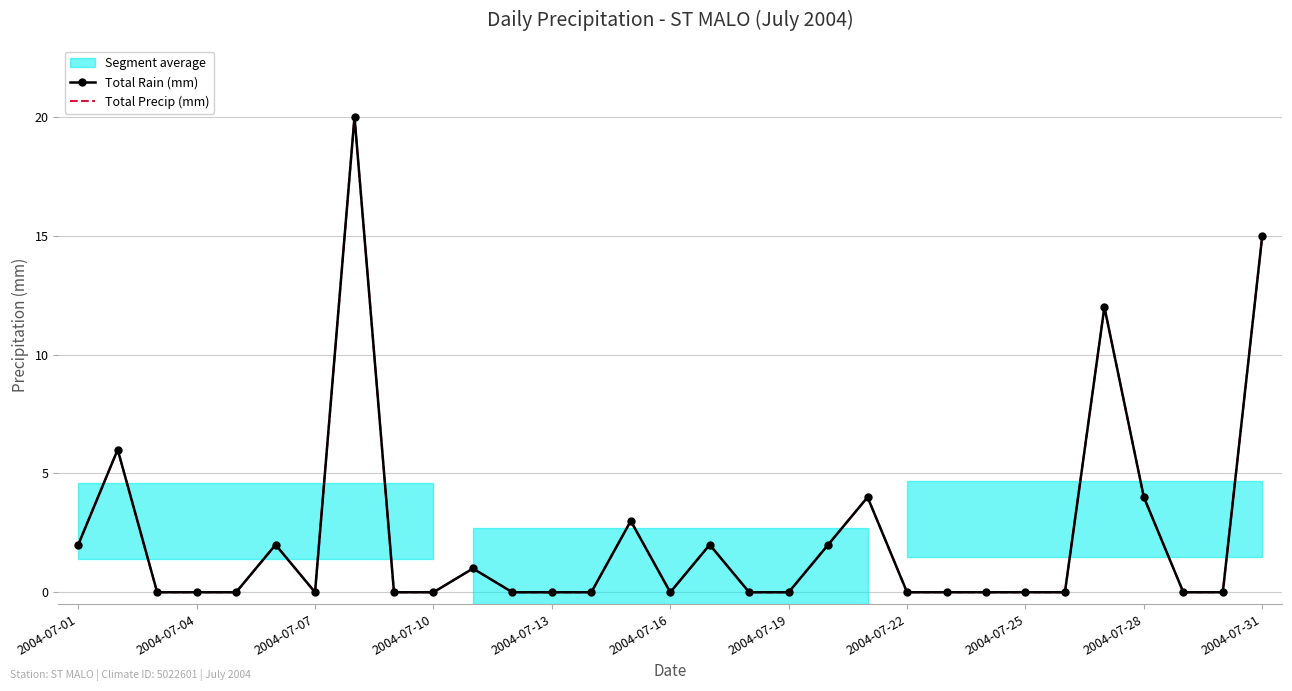

True or false: Total Precip (mm) has more than 2 interior local peaks.

True